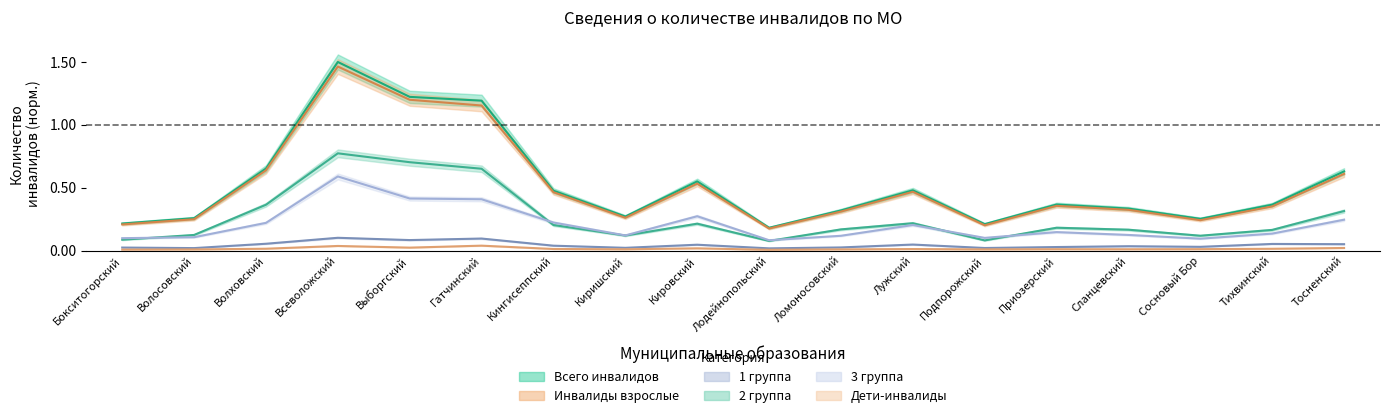

What is the total value across all series at Волосовский?

0.8